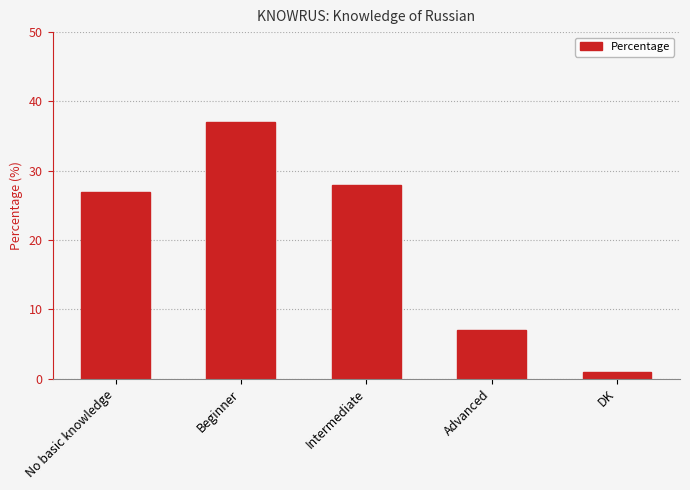

Reading right to left, transcribe all the data shown in this chart.

1	7	28	37	27